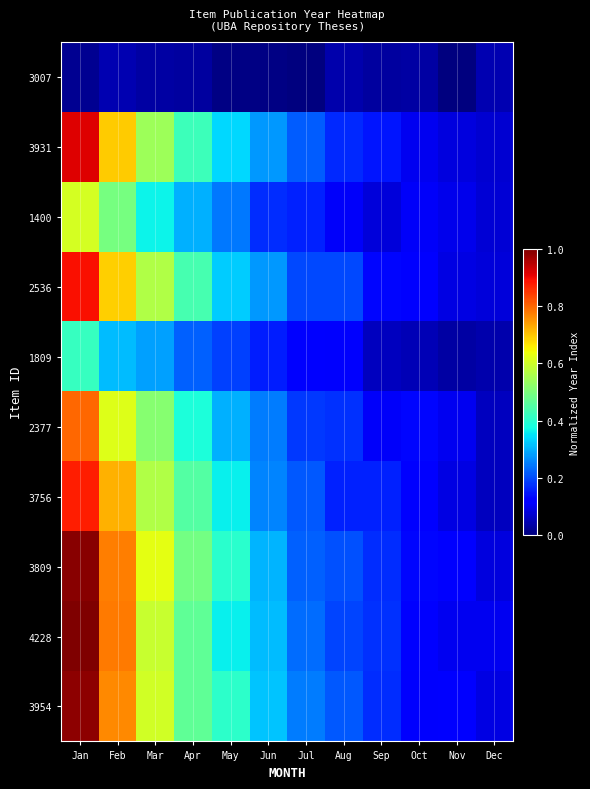

Reading left to right, what are all the values shown in this chart?

3007: Jan=0.0	Feb=0.0	Mar=0.0	Apr=0.0	May=0.0	Jun=0.0	Jul=0.0	Aug=0.0	Sep=0.0	Oct=0.0	Nov=0.0	Dec=0.0
3931: Jan=0.9	Feb=0.7	Mar=0.5	Apr=0.4	May=0.3	Jun=0.3	Jul=0.2	Aug=0.2	Sep=0.1	Oct=0.1	Nov=0.1	Dec=0.1
1400: Jan=0.6	Feb=0.5	Mar=0.4	Apr=0.3	May=0.2	Jun=0.2	Jul=0.2	Aug=0.1	Sep=0.1	Oct=0.1	Nov=0.1	Dec=0.1
2536: Jan=0.9	Feb=0.7	Mar=0.6	Apr=0.4	May=0.3	Jun=0.3	Jul=0.2	Aug=0.2	Sep=0.1	Oct=0.1	Nov=0.1	Dec=0.1
1809: Jan=0.4	Feb=0.3	Mar=0.3	Apr=0.2	May=0.2	Jun=0.2	Jul=0.1	Aug=0.1	Sep=0.1	Oct=0.0	Nov=0.0	Dec=0.0
2377: Jan=0.8	Feb=0.6	Mar=0.5	Apr=0.4	May=0.3	Jun=0.2	Jul=0.2	Aug=0.2	Sep=0.1	Oct=0.1	Nov=0.1	Dec=0.1
3756: Jan=0.9	Feb=0.7	Mar=0.6	Apr=0.4	May=0.4	Jun=0.3	Jul=0.2	Aug=0.2	Sep=0.2	Oct=0.1	Nov=0.1	Dec=0.1
3809: Jan=1.0	Feb=0.8	Mar=0.6	Apr=0.5	May=0.4	Jun=0.3	Jul=0.2	Aug=0.2	Sep=0.2	Oct=0.1	Nov=0.1	Dec=0.1
4228: Jan=1.0	Feb=0.8	Mar=0.6	Apr=0.5	May=0.4	Jun=0.3	Jul=0.2	Aug=0.2	Sep=0.2	Oct=0.1	Nov=0.1	Dec=0.1
3954: Jan=1.0	Feb=0.8	Mar=0.6	Apr=0.5	May=0.4	Jun=0.3	Jul=0.2	Aug=0.2	Sep=0.2	Oct=0.1	Nov=0.1	Dec=0.1